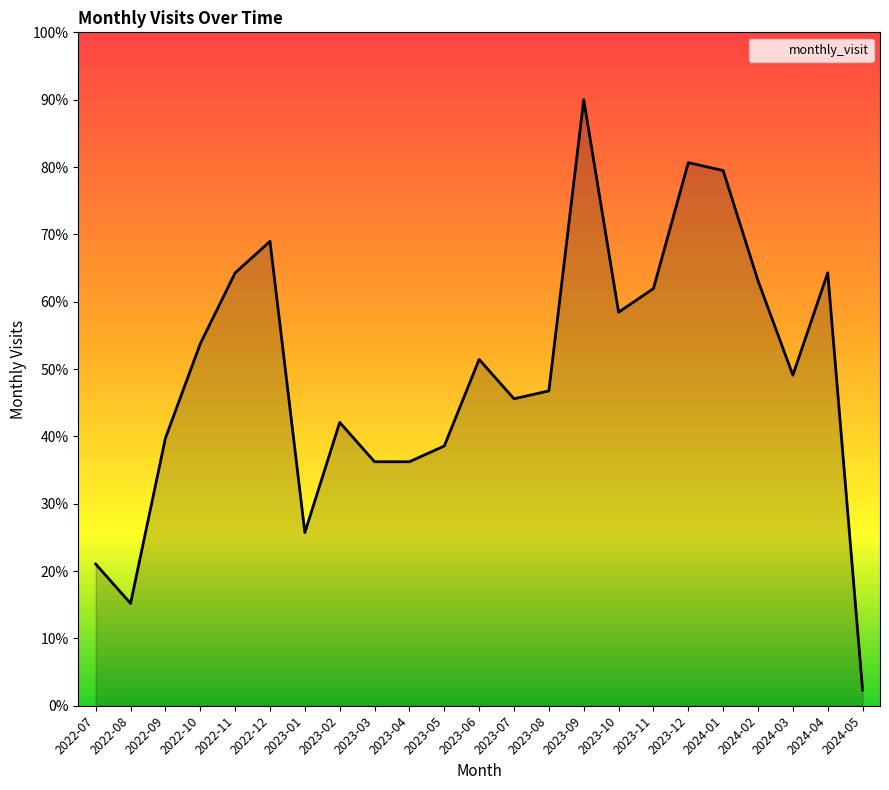

What position from the right is 2023-05?

13